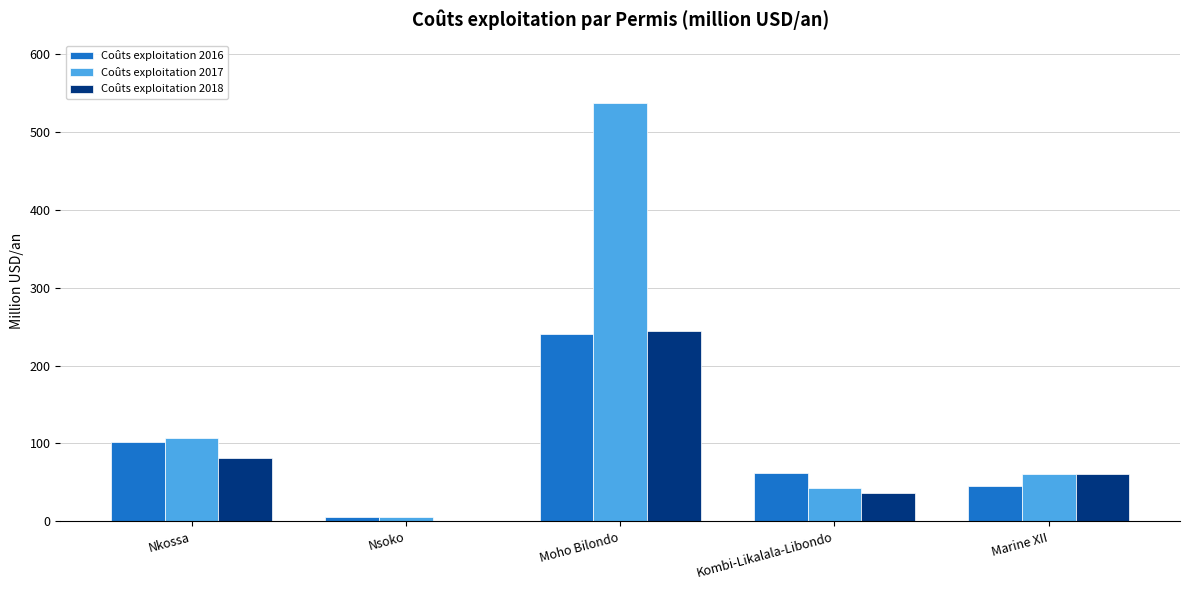

Which series changed the most between Nkossa and Kombi-Likalala-Libondo?

Coûts exploitation 2017